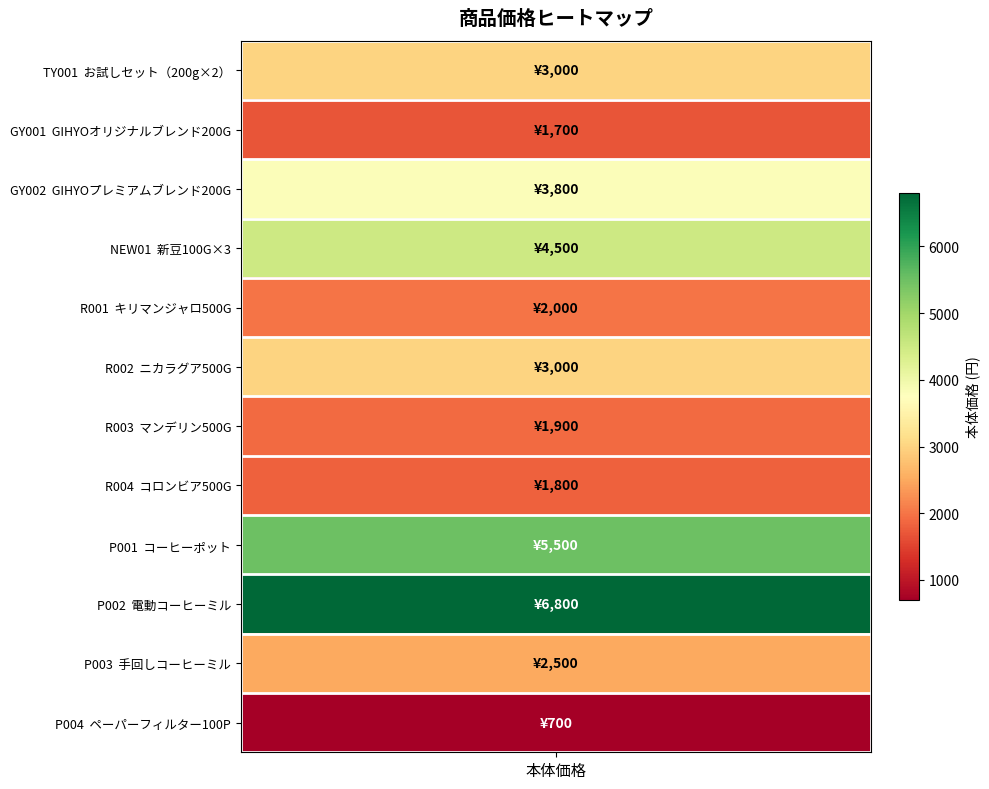

What is the average value?

3100